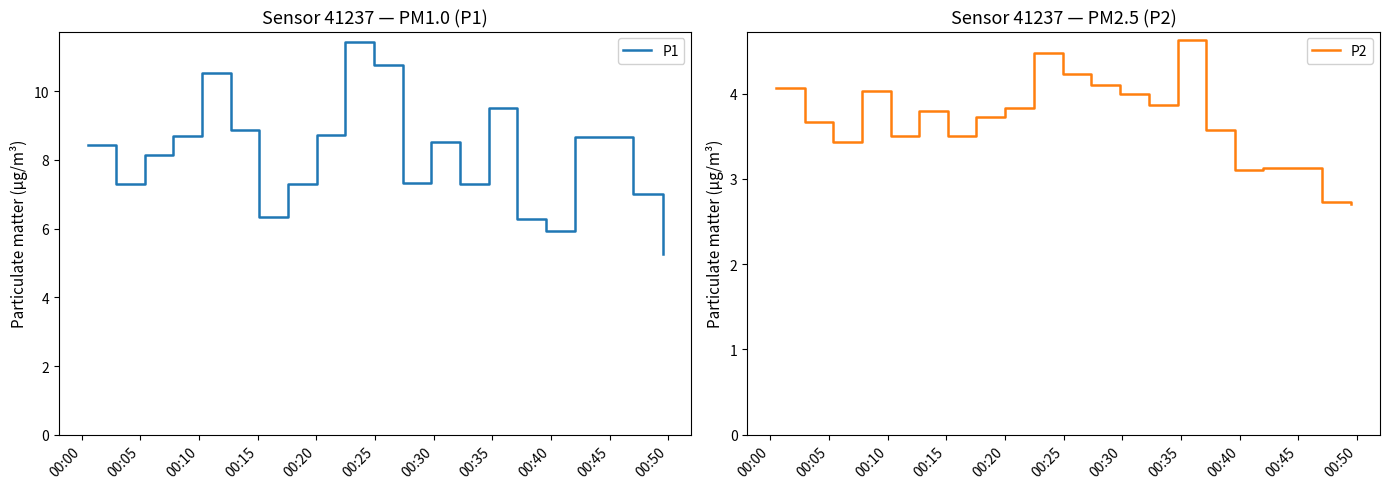

List the series in order of their overall mean, highest first.

P1, P2